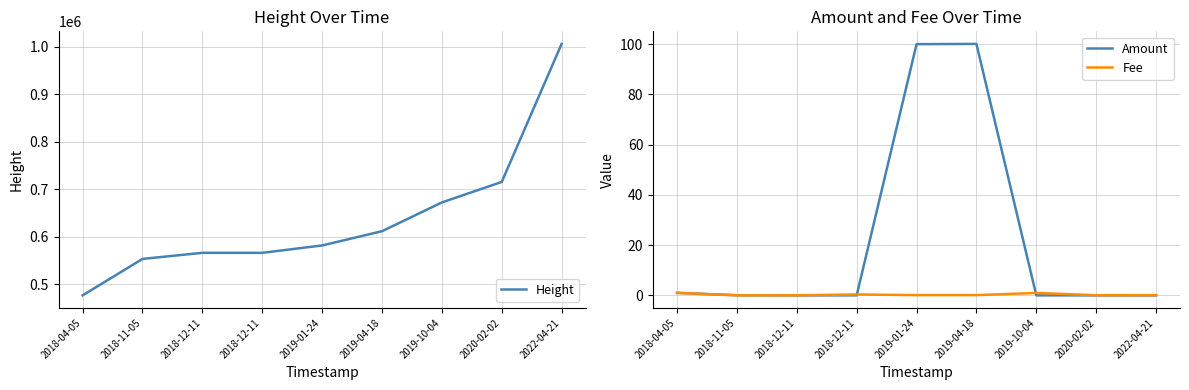

Does the chart display data point markers on the line(s)?

No